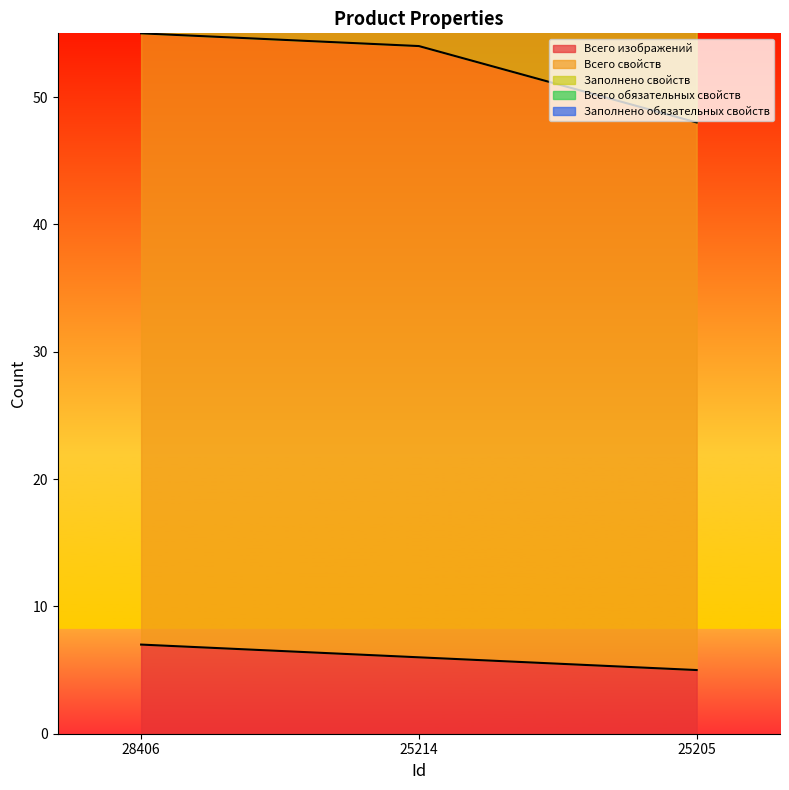

At which label is Всего изображений closest to 6?

25214